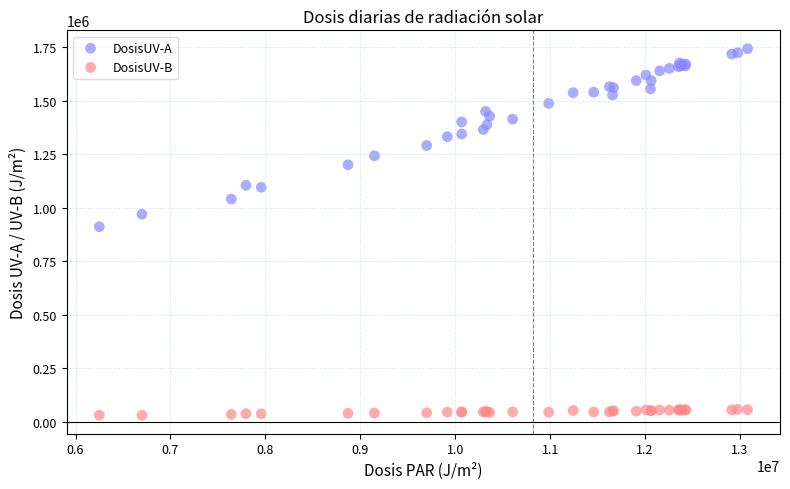

Across all series, what Y value is closest to 887208?

911505.8